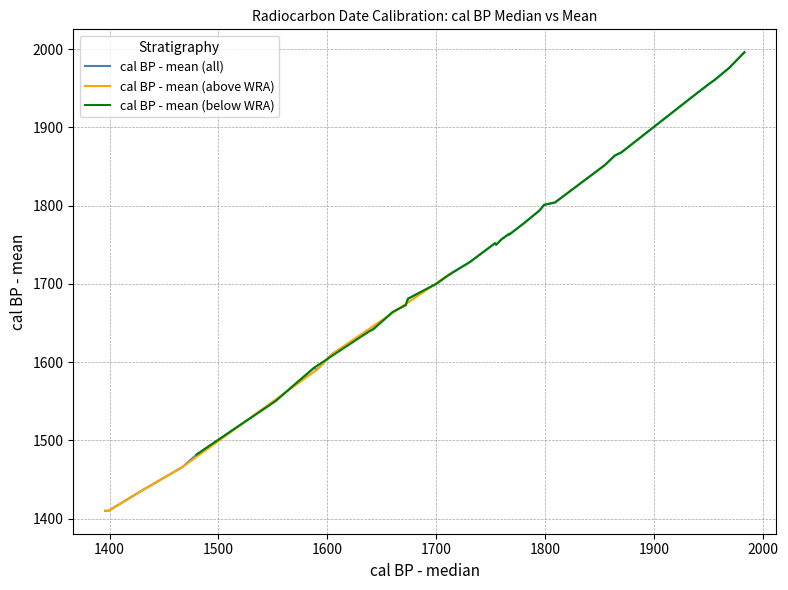

What is the lowest value of the cal BP - mean (above WRA) series?

1410